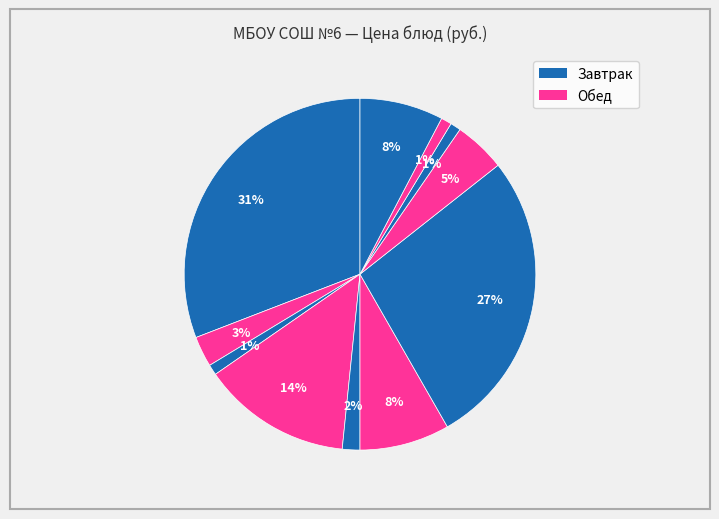

How many slices are in this pie chart?

11